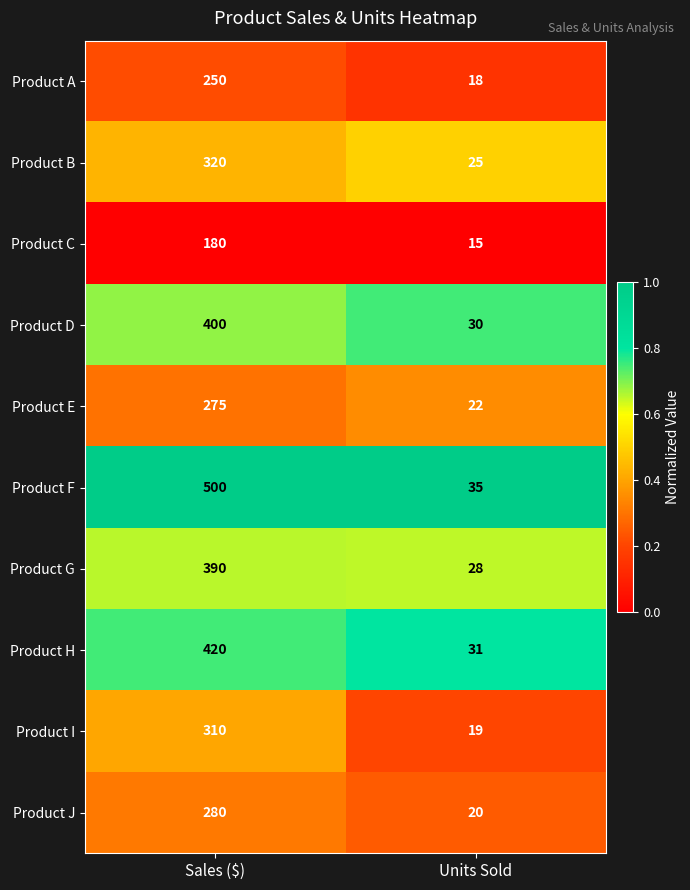

Reading left to right, list all the values displayed in this chart.

Product A: Sales ($)=250	Units Sold=18
Product B: Sales ($)=320	Units Sold=25
Product C: Sales ($)=180	Units Sold=15
Product D: Sales ($)=400	Units Sold=30
Product E: Sales ($)=275	Units Sold=22
Product F: Sales ($)=500	Units Sold=35
Product G: Sales ($)=390	Units Sold=28
Product H: Sales ($)=420	Units Sold=31
Product I: Sales ($)=310	Units Sold=19
Product J: Sales ($)=280	Units Sold=20